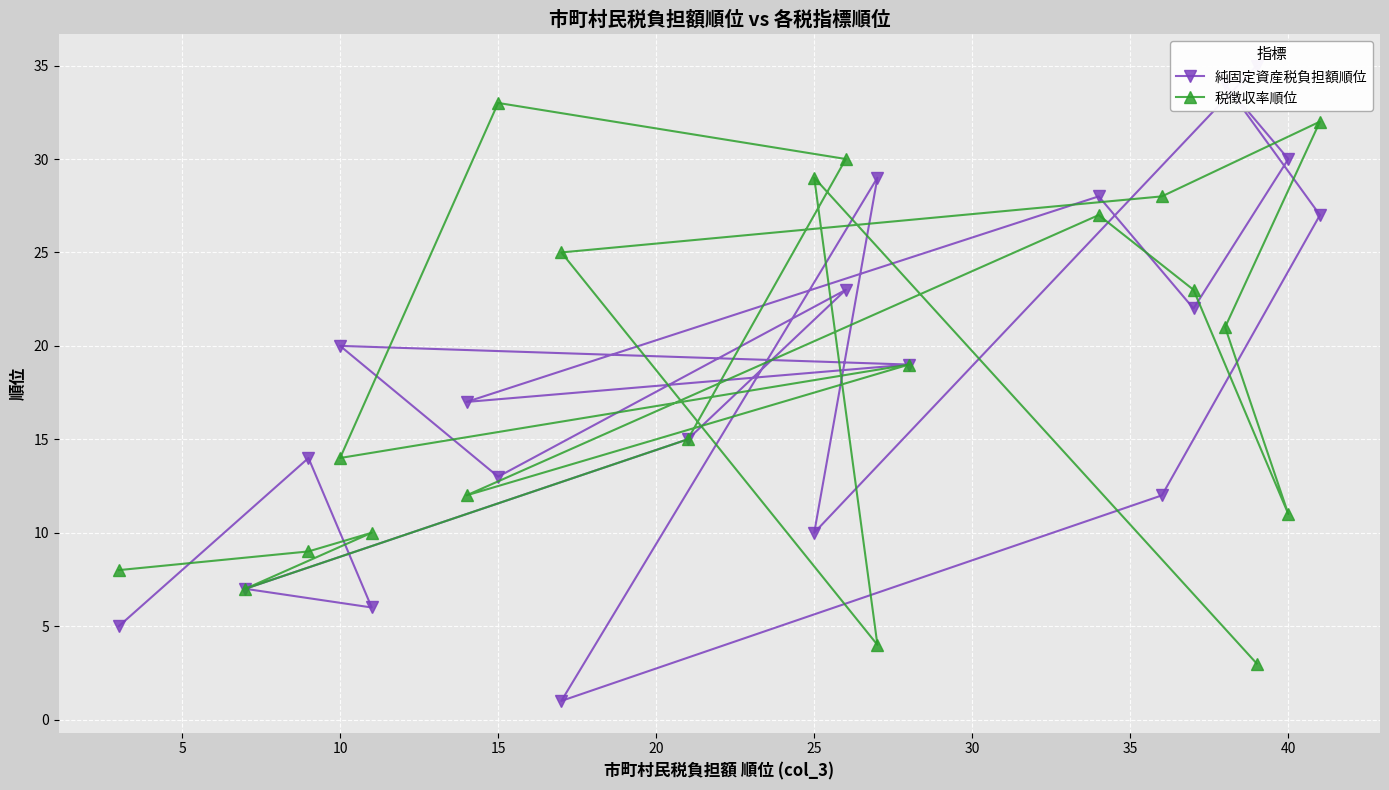

What is the minimum value for 税徴収率順位?

3